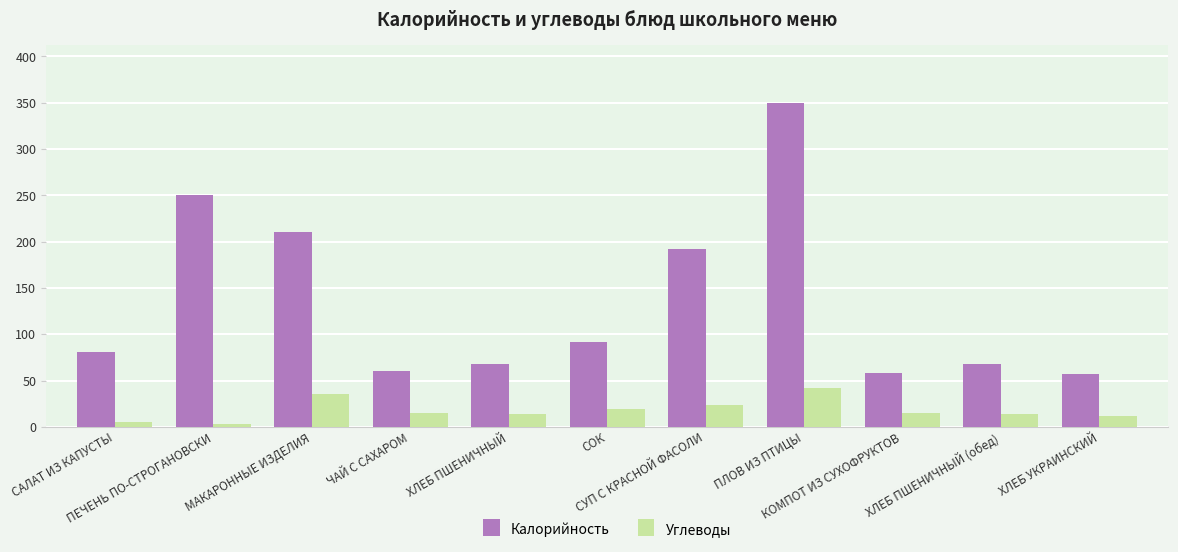

What position from the left is ХЛЕБ УКРАИНСКИЙ?

11